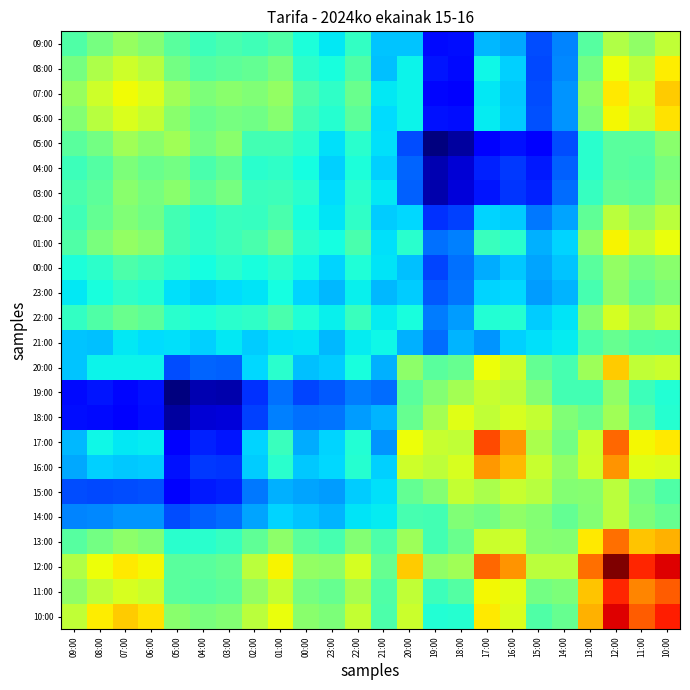

Reading right to left, extract all data points from this chart.

09:00: 10:00=1.1	11:00=1.0	12:00=1.0	13:00=0.8	14:00=0.5	15:00=0.4	16:00=0.5	17:00=0.6	18:00=0.3	19:00=0.2	20:00=0.6	21:00=0.6	22:00=0.8	23:00=0.6	00:00=0.7	01:00=0.8	02:00=0.8	03:00=0.8	04:00=0.8	05:00=0.8	06:00=0.9	07:00=1.0	08:00=0.9	09:00=0.8
08:00: 10:00=1.2	11:00=1.1	12:00=1.2	13:00=0.9	14:00=0.5	15:00=0.4	16:00=0.6	17:00=0.7	18:00=0.2	19:00=0.3	20:00=0.7	21:00=0.6	22:00=0.8	23:00=0.7	00:00=0.7	01:00=0.9	02:00=0.9	03:00=0.8	04:00=0.8	05:00=0.9	06:00=1.0	07:00=1.1	08:00=1.0	09:00=0.9
07:00: 10:00=1.3	11:00=1.1	12:00=1.2	13:00=1.0	14:00=0.5	15:00=0.4	16:00=0.6	17:00=0.6	18:00=0.2	19:00=0.2	20:00=0.7	21:00=0.6	22:00=0.9	23:00=0.7	00:00=0.8	01:00=1.0	02:00=0.9	03:00=0.9	04:00=0.9	05:00=1.0	06:00=1.1	07:00=1.2	08:00=1.1	09:00=1.0
06:00: 10:00=1.2	11:00=1.1	12:00=1.2	13:00=0.9	14:00=0.5	15:00=0.4	16:00=0.6	17:00=0.7	18:00=0.3	19:00=0.3	20:00=0.7	21:00=0.6	22:00=0.8	23:00=0.7	00:00=0.8	01:00=0.9	02:00=0.9	03:00=0.9	04:00=0.9	05:00=0.9	06:00=1.1	07:00=1.1	08:00=1.0	09:00=0.9
05:00: 10:00=0.9	11:00=0.8	12:00=0.8	13:00=0.7	14:00=0.4	15:00=0.2	16:00=0.3	17:00=0.2	18:00=0.1	19:00=0.0	20:00=0.4	21:00=0.6	22:00=0.7	23:00=0.6	00:00=0.7	01:00=0.8	02:00=0.8	03:00=0.9	04:00=0.9	05:00=1.0	06:00=0.9	07:00=1.0	08:00=0.9	09:00=0.8
04:00: 10:00=0.9	11:00=0.8	12:00=0.8	13:00=0.7	14:00=0.4	15:00=0.3	16:00=0.3	17:00=0.3	18:00=0.1	19:00=0.1	20:00=0.4	21:00=0.6	22:00=0.7	23:00=0.6	00:00=0.7	01:00=0.7	02:00=0.7	03:00=0.9	04:00=0.8	05:00=0.9	06:00=0.9	07:00=0.9	08:00=0.8	09:00=0.8
03:00: 10:00=0.9	11:00=0.8	12:00=0.9	13:00=0.8	14:00=0.4	15:00=0.3	16:00=0.3	17:00=0.3	18:00=0.1	19:00=0.1	20:00=0.4	21:00=0.6	22:00=0.7	23:00=0.6	00:00=0.7	01:00=0.8	02:00=0.8	03:00=0.9	04:00=0.9	05:00=0.9	06:00=0.9	07:00=0.9	08:00=0.8	09:00=0.8
02:00: 10:00=1.1	11:00=1.0	12:00=1.1	13:00=0.9	14:00=0.5	15:00=0.4	16:00=0.6	17:00=0.6	18:00=0.3	19:00=0.3	20:00=0.6	21:00=0.6	22:00=0.7	23:00=0.6	00:00=0.7	01:00=0.8	02:00=0.8	03:00=0.8	04:00=0.7	05:00=0.8	06:00=0.9	07:00=0.9	08:00=0.9	09:00=0.8
01:00: 10:00=1.2	11:00=1.1	12:00=1.2	13:00=1.0	14:00=0.6	15:00=0.5	16:00=0.7	17:00=0.8	18:00=0.5	19:00=0.4	20:00=0.7	21:00=0.6	22:00=0.8	23:00=0.7	00:00=0.7	01:00=0.9	02:00=0.8	03:00=0.8	04:00=0.7	05:00=0.8	06:00=0.9	07:00=1.0	08:00=0.9	09:00=0.8
00:00: 10:00=0.9	11:00=0.9	12:00=1.0	13:00=0.8	14:00=0.6	15:00=0.5	16:00=0.6	17:00=0.5	18:00=0.4	19:00=0.4	20:00=0.6	21:00=0.6	22:00=0.7	23:00=0.6	00:00=0.7	01:00=0.7	02:00=0.7	03:00=0.7	04:00=0.7	05:00=0.7	06:00=0.8	07:00=0.8	08:00=0.7	09:00=0.7
23:00: 10:00=0.9	11:00=0.9	12:00=1.0	13:00=0.8	14:00=0.6	15:00=0.5	16:00=0.6	17:00=0.6	18:00=0.4	19:00=0.4	20:00=0.6	21:00=0.6	22:00=0.7	23:00=0.6	00:00=0.6	01:00=0.7	02:00=0.6	03:00=0.6	04:00=0.6	05:00=0.6	06:00=0.7	07:00=0.7	08:00=0.7	09:00=0.6
22:00: 10:00=1.1	11:00=1.0	12:00=1.1	13:00=0.9	14:00=0.6	15:00=0.6	16:00=0.7	17:00=0.7	18:00=0.5	19:00=0.5	20:00=0.7	21:00=0.7	22:00=0.8	23:00=0.7	00:00=0.7	01:00=0.8	02:00=0.7	03:00=0.7	04:00=0.7	05:00=0.7	06:00=0.8	07:00=0.9	08:00=0.8	09:00=0.8
21:00: 10:00=0.8	11:00=0.8	12:00=0.9	13:00=0.8	14:00=0.7	15:00=0.6	16:00=0.6	17:00=0.5	18:00=0.6	19:00=0.4	20:00=0.5	21:00=0.7	22:00=0.7	23:00=0.6	00:00=0.6	01:00=0.6	02:00=0.6	03:00=0.6	04:00=0.6	05:00=0.6	06:00=0.6	07:00=0.6	08:00=0.6	09:00=0.6
20:00: 10:00=1.1	11:00=1.1	12:00=1.3	13:00=1.0	14:00=0.8	15:00=0.9	16:00=1.1	17:00=1.2	18:00=0.9	19:00=0.8	20:00=1.0	21:00=0.5	22:00=0.7	23:00=0.6	00:00=0.6	01:00=0.7	02:00=0.6	03:00=0.4	04:00=0.4	05:00=0.4	06:00=0.7	07:00=0.7	08:00=0.7	09:00=0.6
19:00: 10:00=0.7	11:00=0.8	12:00=1.0	13:00=0.8	14:00=0.8	15:00=0.9	16:00=1.1	17:00=1.1	18:00=1.0	19:00=0.9	20:00=0.8	21:00=0.4	22:00=0.5	23:00=0.4	00:00=0.4	01:00=0.4	02:00=0.3	03:00=0.1	04:00=0.1	05:00=0.0	06:00=0.3	07:00=0.2	08:00=0.3	09:00=0.2
18:00: 10:00=0.7	11:00=0.8	12:00=1.0	13:00=0.9	14:00=0.9	15:00=1.1	16:00=1.1	17:00=1.1	18:00=1.1	19:00=1.0	20:00=0.9	21:00=0.6	22:00=0.5	23:00=0.4	00:00=0.4	01:00=0.5	02:00=0.3	03:00=0.1	04:00=0.1	05:00=0.1	06:00=0.3	07:00=0.2	08:00=0.2	09:00=0.3
17:00: 10:00=1.2	11:00=1.2	12:00=1.5	13:00=1.1	14:00=0.9	15:00=1.0	16:00=1.4	17:00=1.5	18:00=1.1	19:00=1.1	20:00=1.2	21:00=0.5	22:00=0.7	23:00=0.6	00:00=0.5	01:00=0.8	02:00=0.6	03:00=0.3	04:00=0.3	05:00=0.2	06:00=0.7	07:00=0.6	08:00=0.7	09:00=0.6
16:00: 10:00=1.1	11:00=1.1	12:00=1.4	13:00=1.1	14:00=1.0	15:00=1.1	16:00=1.3	17:00=1.4	18:00=1.1	19:00=1.1	20:00=1.1	21:00=0.6	22:00=0.7	23:00=0.6	00:00=0.6	01:00=0.7	02:00=0.6	03:00=0.3	04:00=0.3	05:00=0.3	06:00=0.6	07:00=0.6	08:00=0.6	09:00=0.5
15:00: 10:00=0.8	11:00=0.9	12:00=1.1	13:00=0.9	14:00=0.9	15:00=1.1	16:00=1.1	17:00=1.0	18:00=1.1	19:00=0.9	20:00=0.9	21:00=0.6	22:00=0.6	23:00=0.5	00:00=0.5	01:00=0.5	02:00=0.4	03:00=0.3	04:00=0.3	05:00=0.2	06:00=0.4	07:00=0.4	08:00=0.4	09:00=0.4
14:00: 10:00=0.9	11:00=0.9	12:00=1.1	13:00=0.9	14:00=0.9	15:00=0.9	16:00=1.0	17:00=0.9	18:00=0.9	19:00=0.8	20:00=0.8	21:00=0.7	22:00=0.6	23:00=0.6	00:00=0.6	01:00=0.6	02:00=0.5	03:00=0.4	04:00=0.4	05:00=0.4	06:00=0.5	07:00=0.5	08:00=0.5	09:00=0.5
13:00: 10:00=1.3	11:00=1.3	12:00=1.4	13:00=1.2	14:00=0.9	15:00=0.9	16:00=1.1	17:00=1.1	18:00=0.9	19:00=0.8	20:00=1.0	21:00=0.8	22:00=0.9	23:00=0.8	00:00=0.8	01:00=1.0	02:00=0.9	03:00=0.8	04:00=0.7	05:00=0.7	06:00=0.9	07:00=1.0	08:00=0.9	09:00=0.8
12:00: 10:00=1.7	11:00=1.6	12:00=1.8	13:00=1.4	14:00=1.1	15:00=1.1	16:00=1.4	17:00=1.5	18:00=1.0	19:00=1.0	20:00=1.3	21:00=0.9	22:00=1.1	23:00=1.0	00:00=1.0	01:00=1.2	02:00=1.1	03:00=0.9	04:00=0.8	05:00=0.8	06:00=1.2	07:00=1.2	08:00=1.2	09:00=1.0
11:00: 10:00=1.5	11:00=1.4	12:00=1.6	13:00=1.3	14:00=0.9	15:00=0.9	16:00=1.1	17:00=1.2	18:00=0.8	19:00=0.8	20:00=1.1	21:00=0.8	22:00=1.0	23:00=0.9	00:00=0.9	01:00=1.1	02:00=1.0	03:00=0.8	04:00=0.8	05:00=0.8	06:00=1.1	07:00=1.1	08:00=1.1	09:00=1.0
10:00: 10:00=1.6	11:00=1.5	12:00=1.7	13:00=1.3	14:00=0.9	15:00=0.8	16:00=1.1	17:00=1.2	18:00=0.7	19:00=0.7	20:00=1.1	21:00=0.8	22:00=1.1	23:00=0.9	00:00=0.9	01:00=1.2	02:00=1.1	03:00=0.9	04:00=0.9	05:00=0.9	06:00=1.2	07:00=1.3	08:00=1.2	09:00=1.1